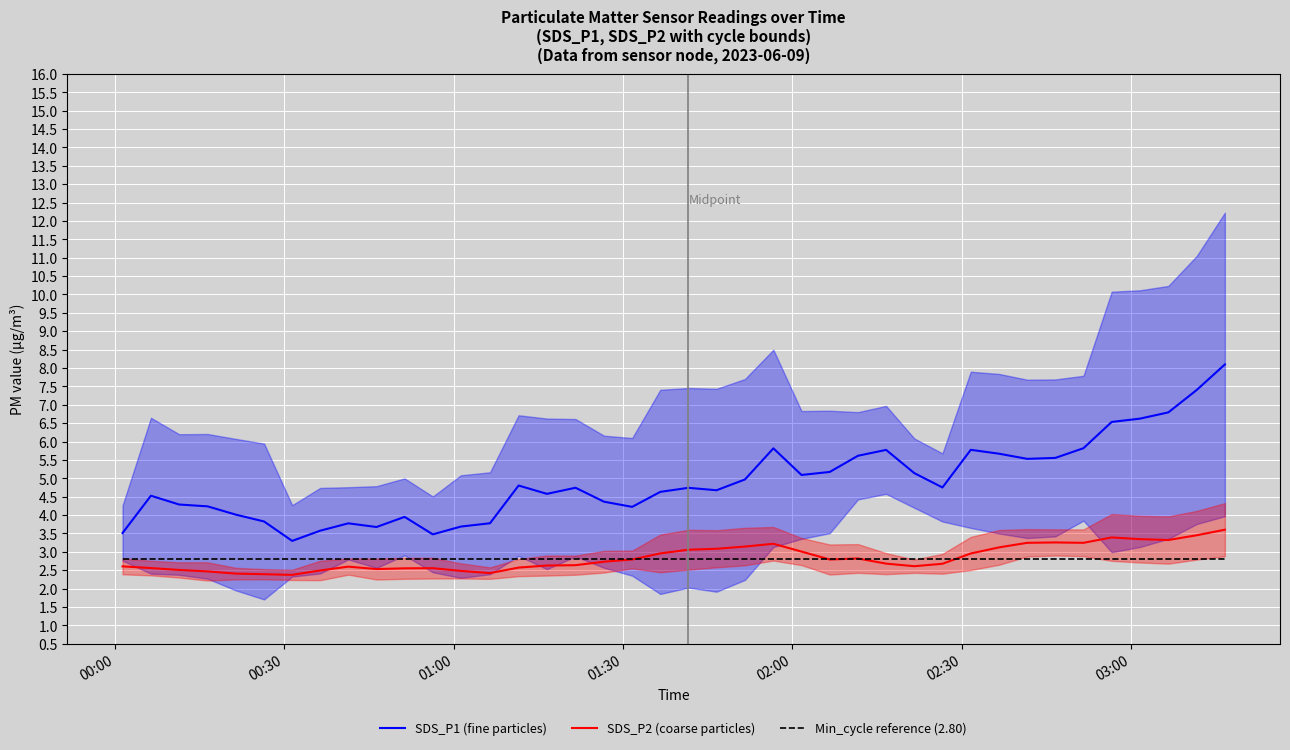

True or false: SDS_P2 (coarse particles) and SDS_P1 (fine particles) cross at least once.

False